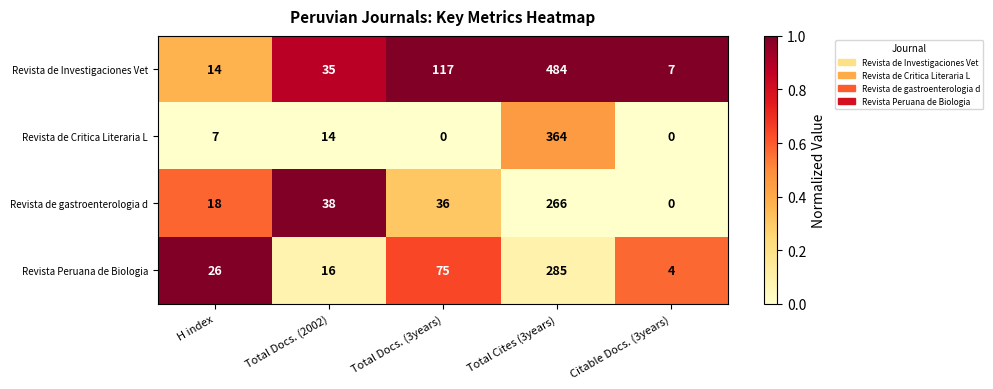

Rank the series at Total Cites (3years) from highest to lowest value.

Revista de Investigaciones Vet, Revista de Critica Literaria L, Revista Peruana de Biologia, Revista de gastroenterologia d